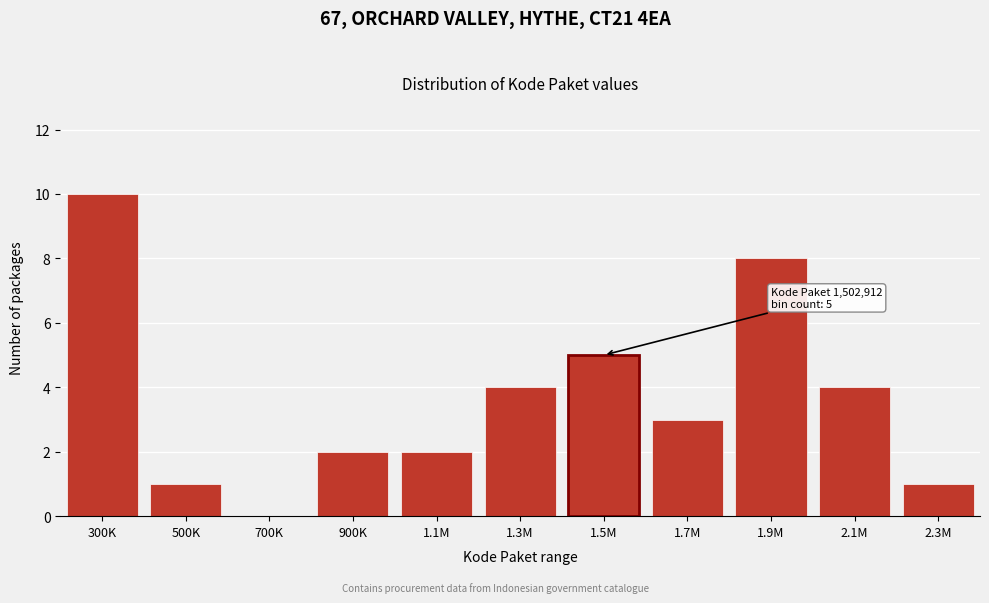

Reading right to left, list all the values displayed in this chart.

2.3M=1	2.1M=4	1.9M=8	1.7M=3	1.5M=5	1.3M=4	1.1M=2	900K=2	700K=0	500K=1	300K=10